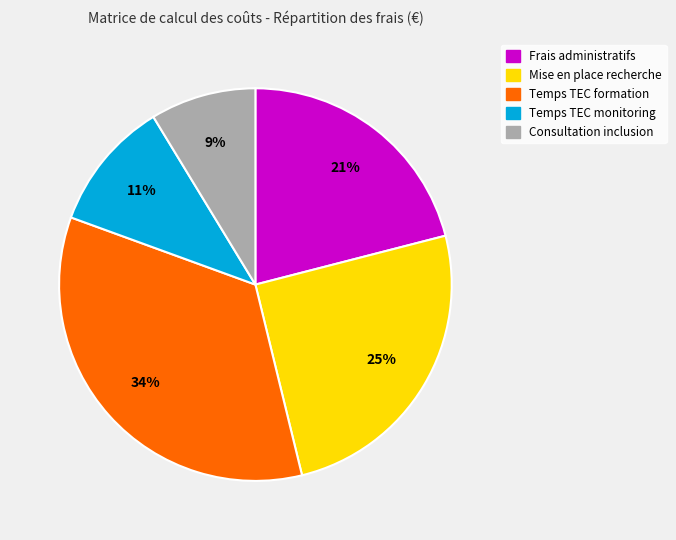

Is there any slice that represents more than half of the pie?

No